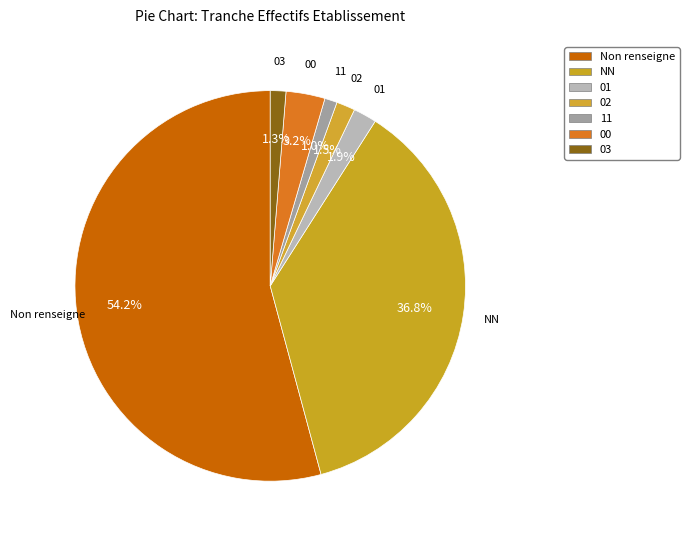

Count the number of slices in the pie.

7